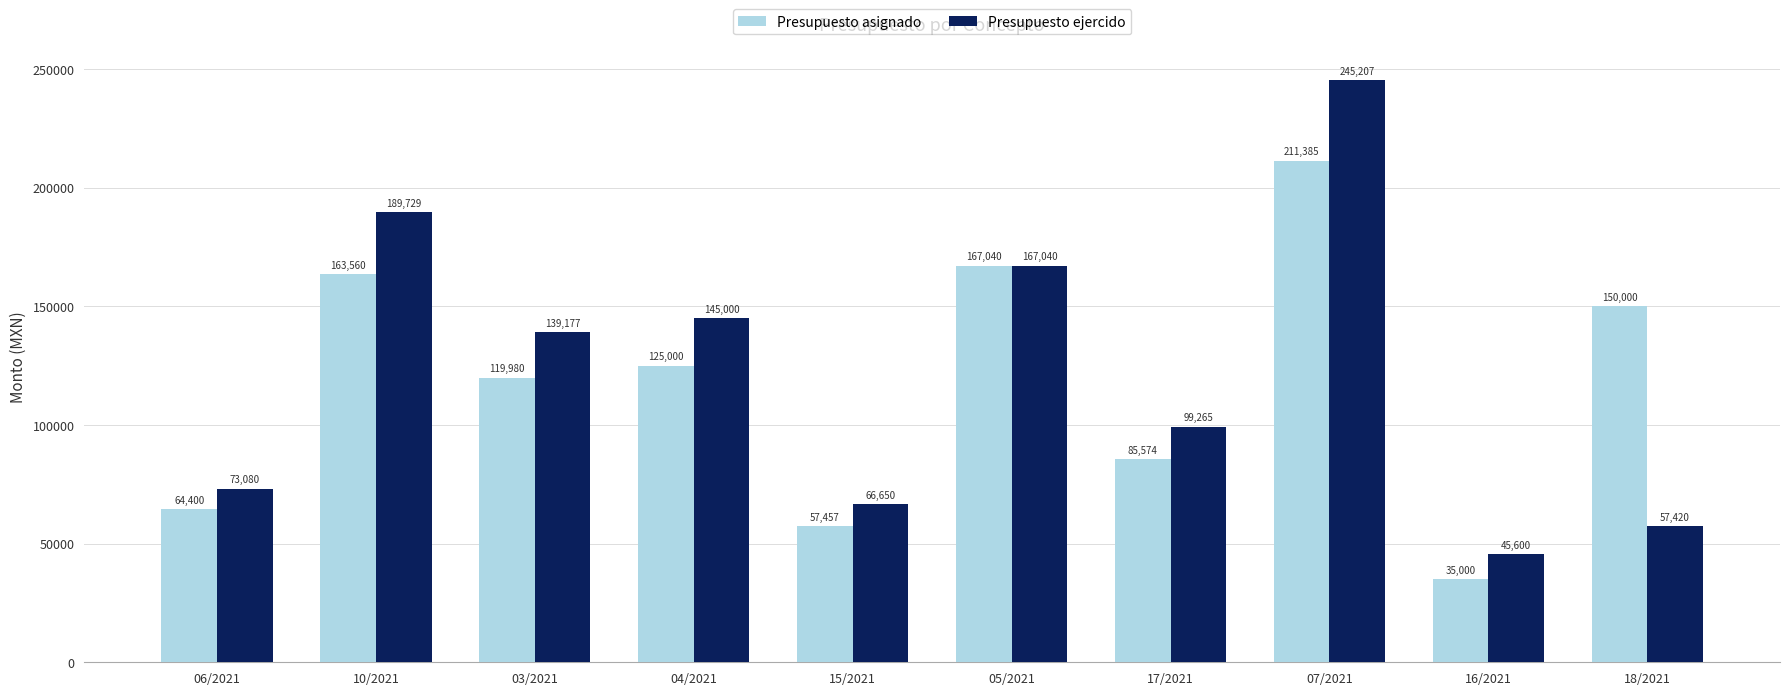

List the series in order of their peak value, highest first.

Presupuesto ejercido, Presupuesto asignado